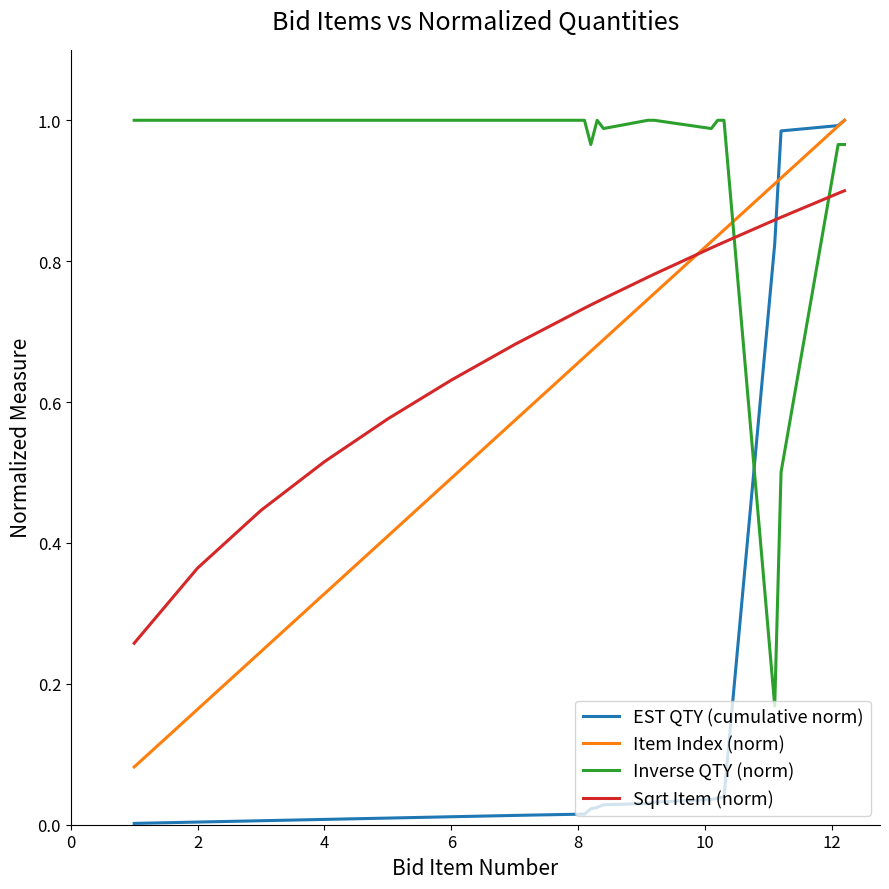

Which series has the largest total across all categories?

Inverse QTY (norm)